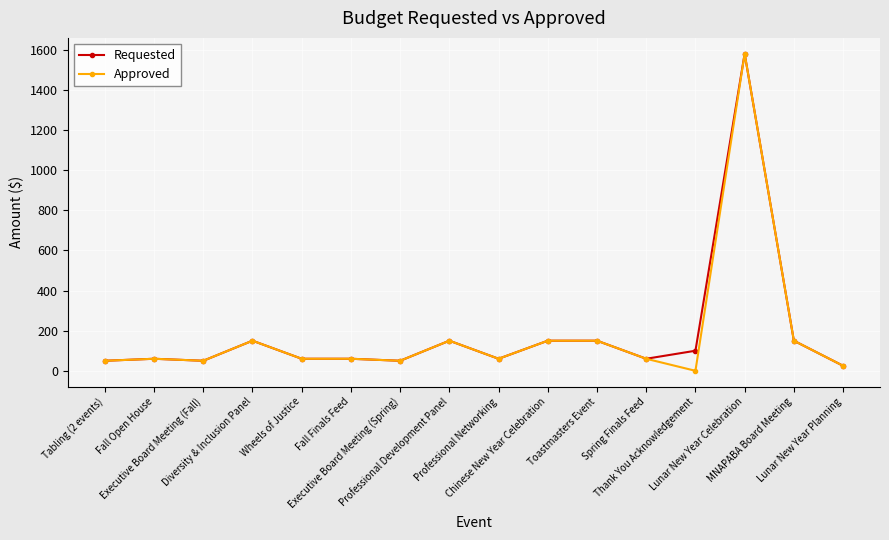

What is the greatest value displayed?

1580